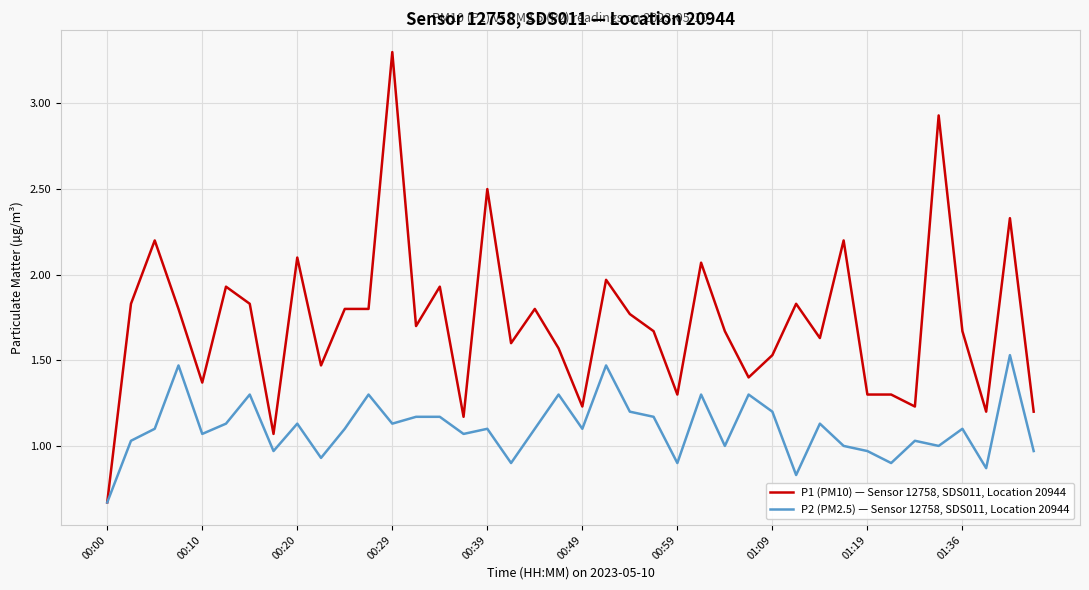

Which series has the largest total across all categories?

P1 (PM10) — Sensor 12758, SDS011, Location 20944